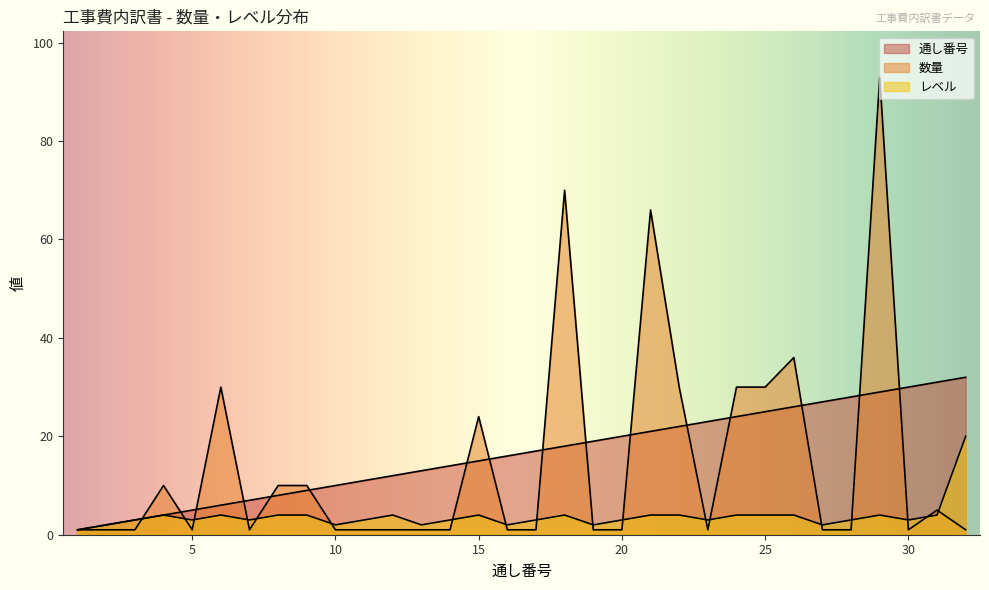

What is the difference between the maximum and minimum values in the レベル series?

19